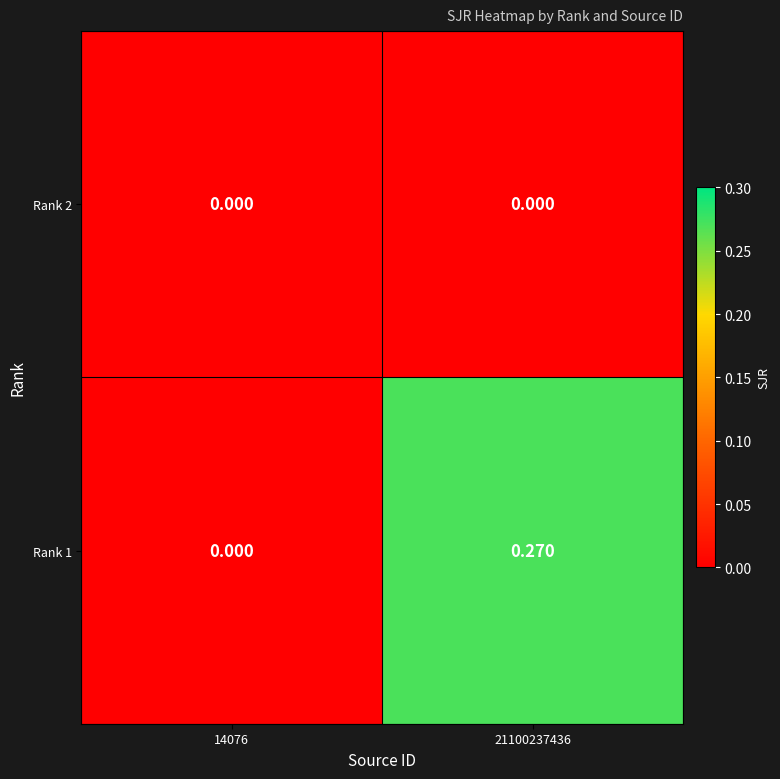

Which label corresponds to the largest value in the chart?

21100237436